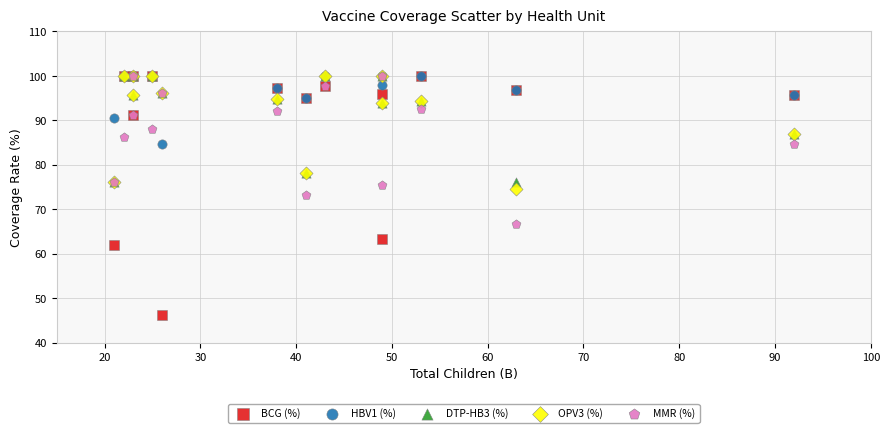

Which series reaches the minimum Y coordinate?

BCG (%)